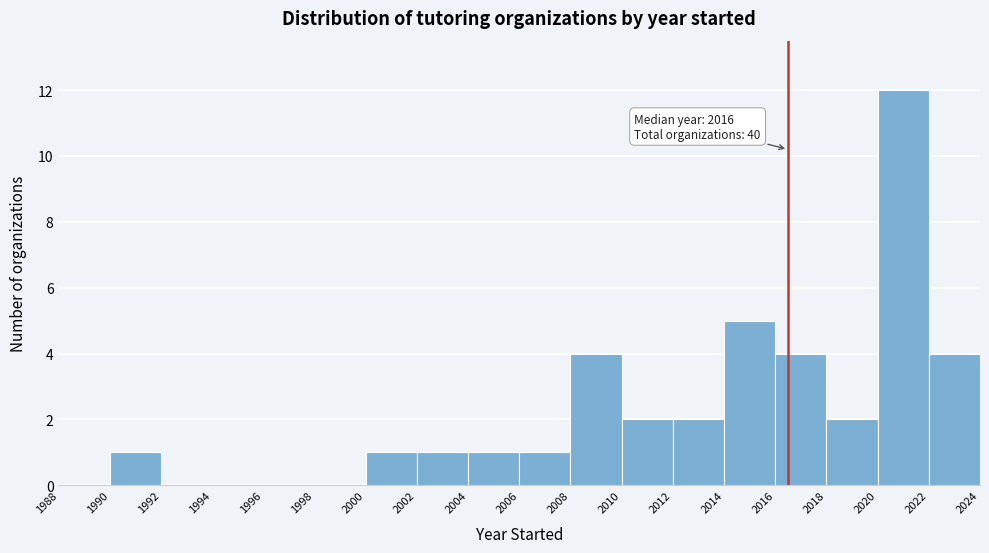

Over which range of the x-axis is the bar tallest?

2020 to 2022